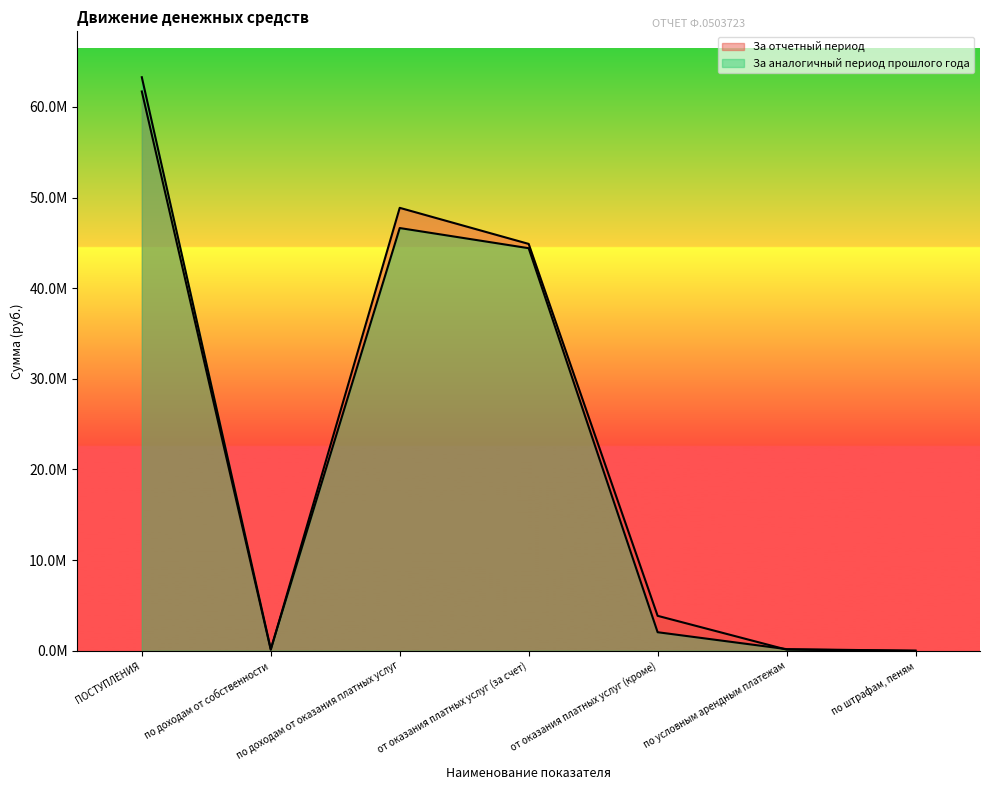

Which series changed the most between от оказания платных услуг (кроме) and по условным арендным платежам?

За отчетный период